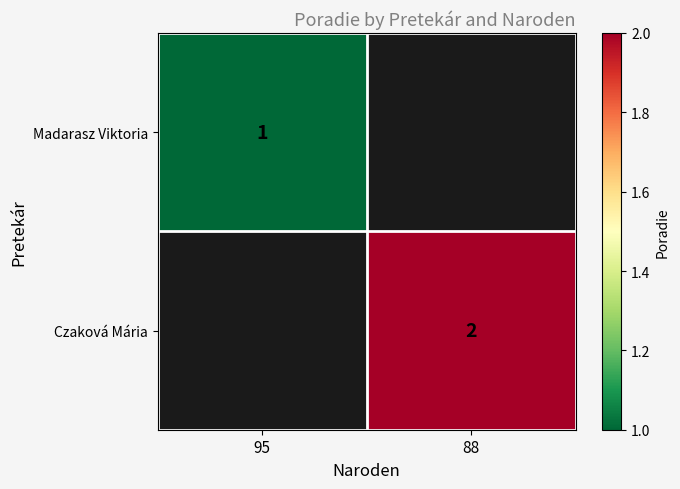

Is the value of Madarasz Viktoria at 95 greater than the value of Czaková Mária at 88?

No